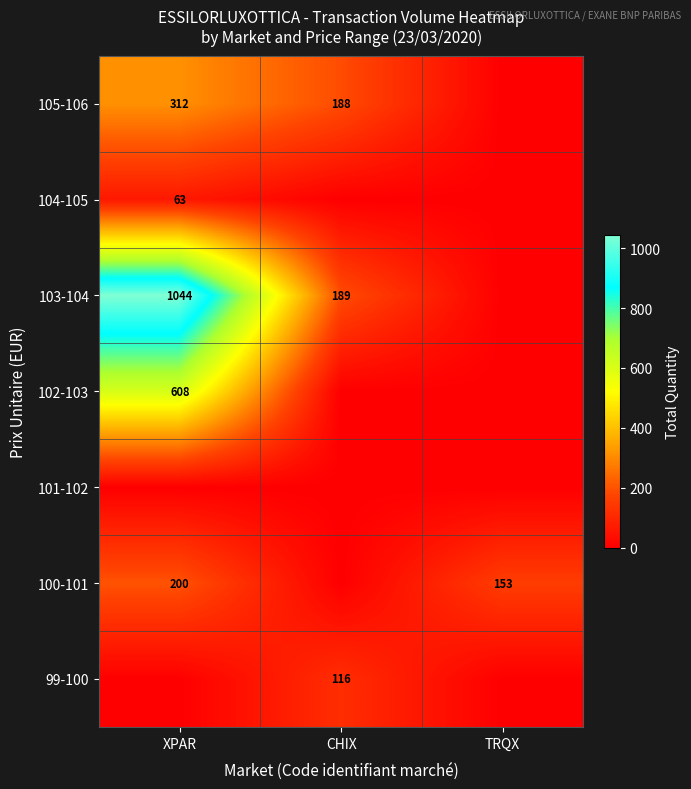

The 99-100 series shows 193 at CHIX. True or false?

False